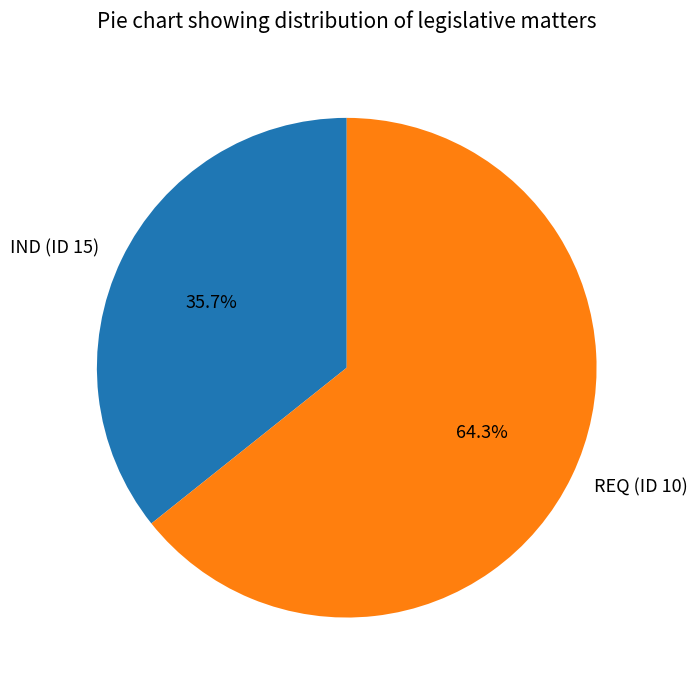

Does IND (ID 15) account for over 50% of the chart?

No